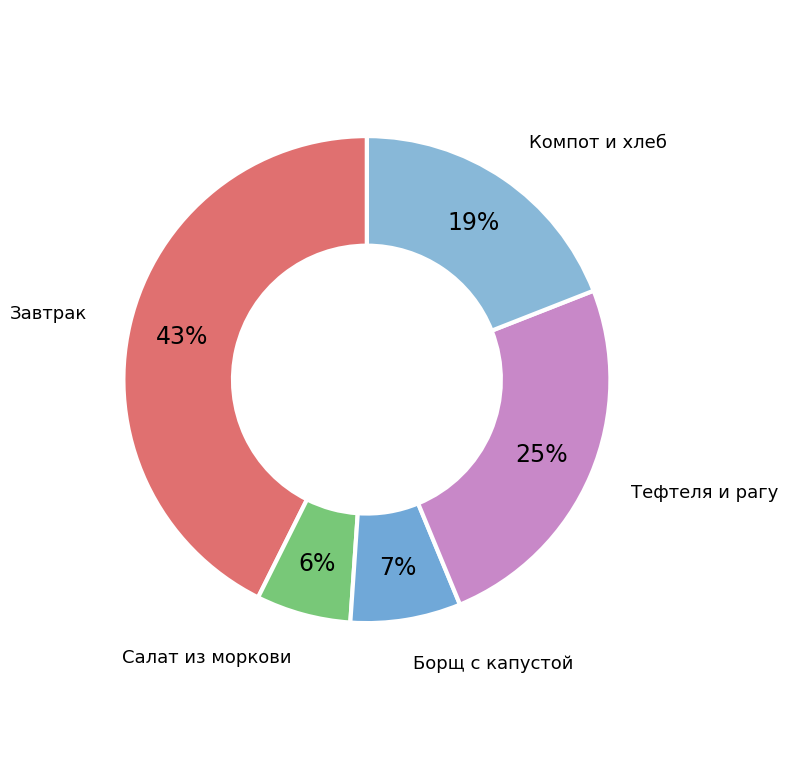

Is it true that Компот и хлеб is 19% of the pie?

True